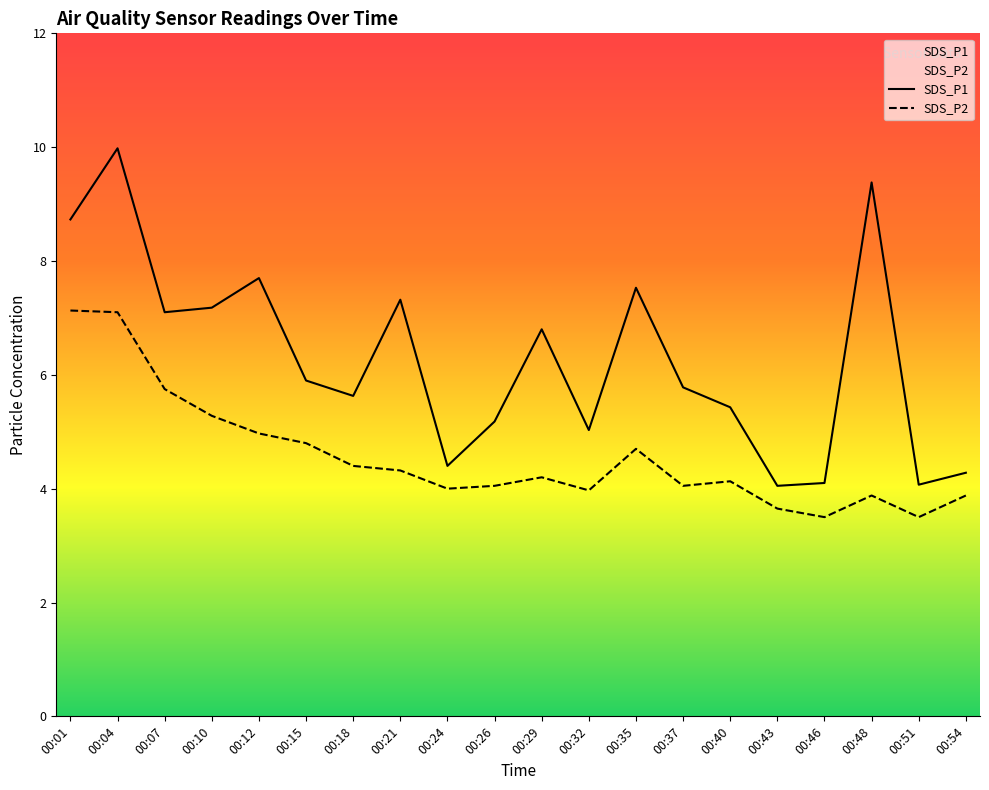

Is the value of SDS_P2 at 00:51 greater than the value of SDS_P1 at 00:48?

No